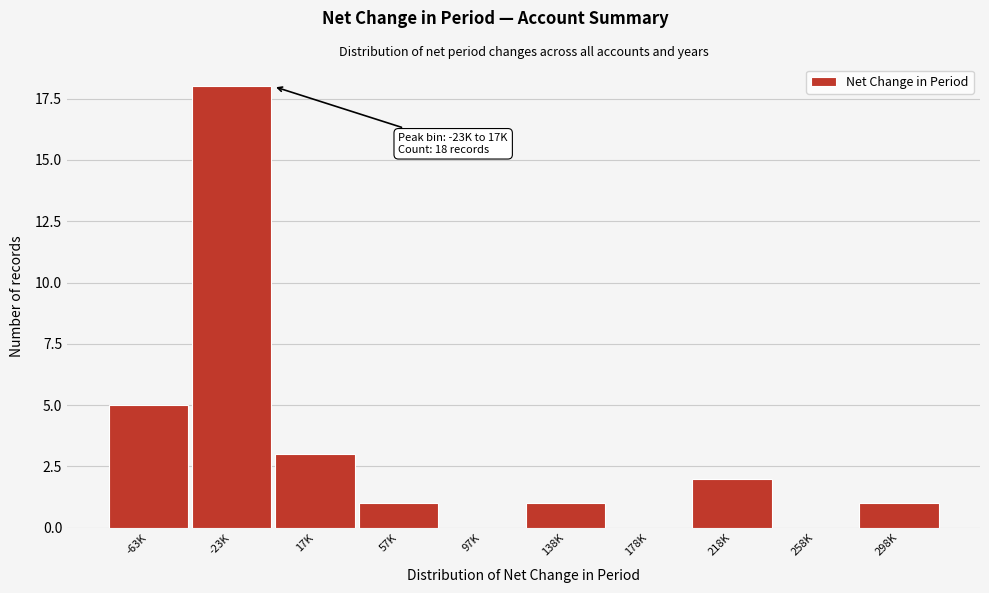

Reading right to left, list all the values displayed in this chart.

298K=1	258K=0	218K=2	178K=0	138K=1	97K=0	57K=1	17K=3	-23K=18	-63K=5